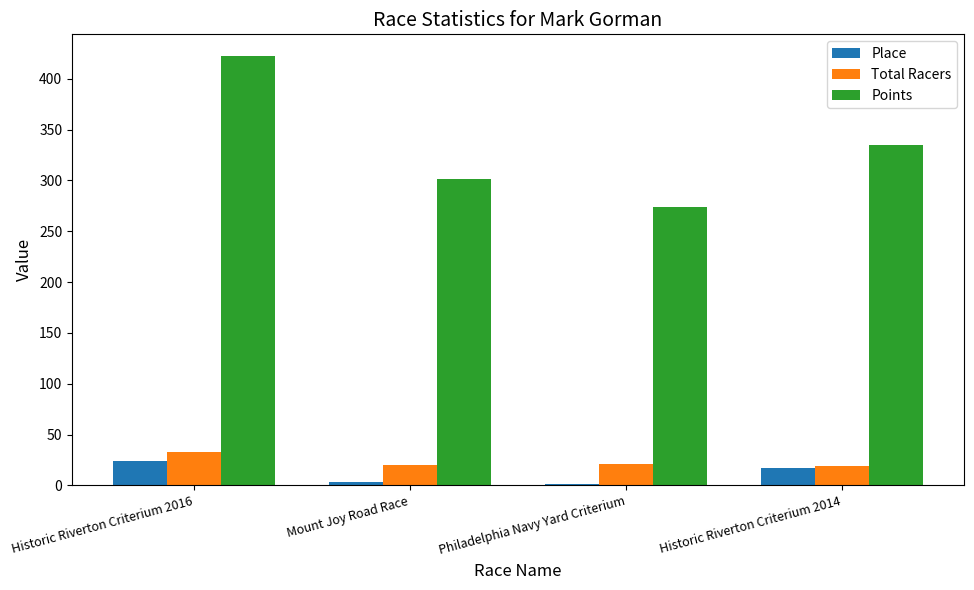

Does the chart contain stacked bars?

No